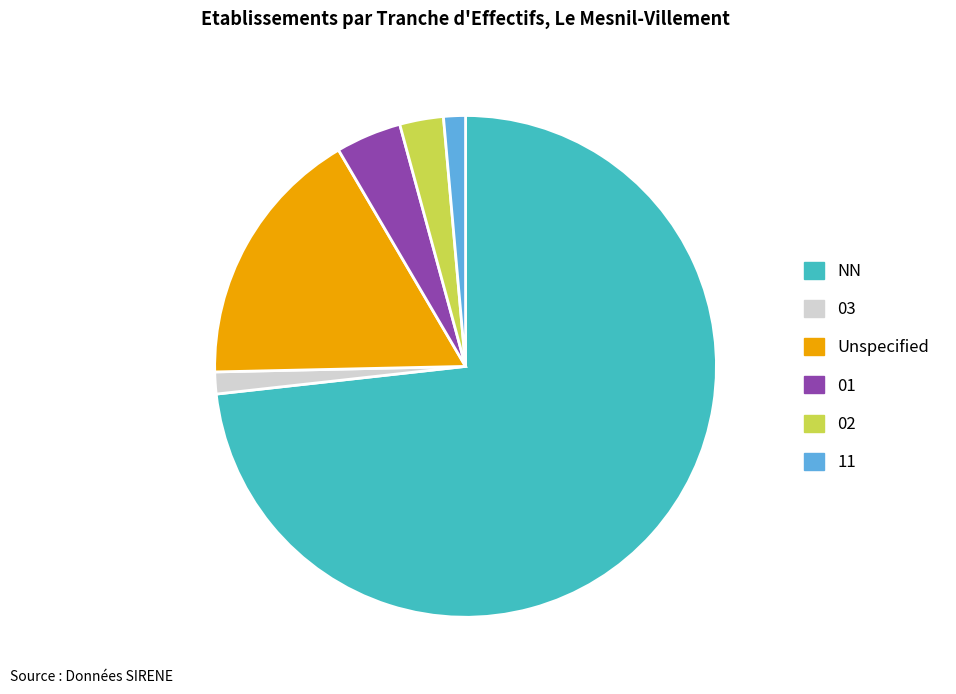

True or false: NN accounts for 73% of the total.

True